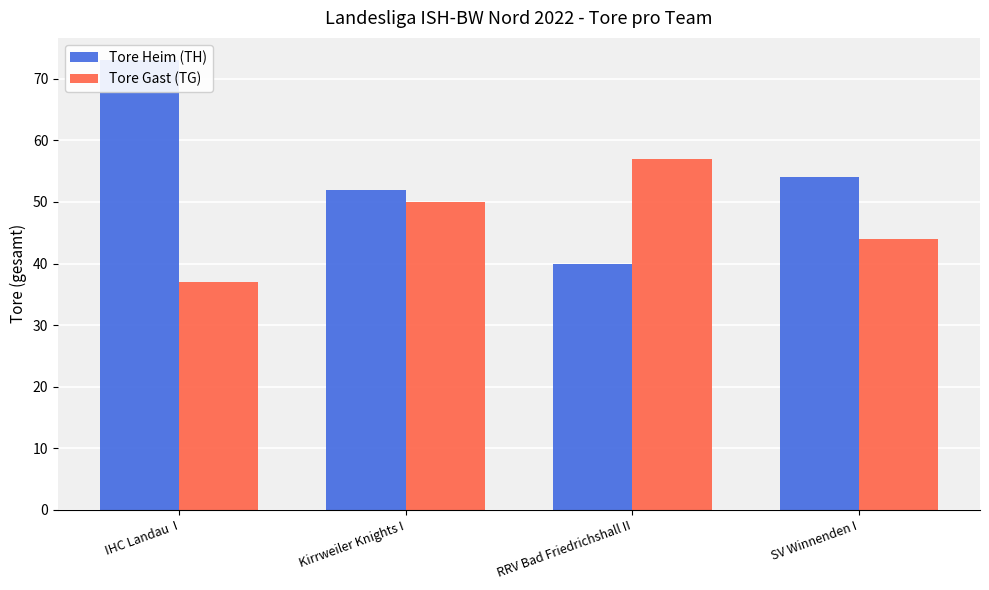

What are all the series names shown in the legend?

Tore Heim (TH), Tore Gast (TG)